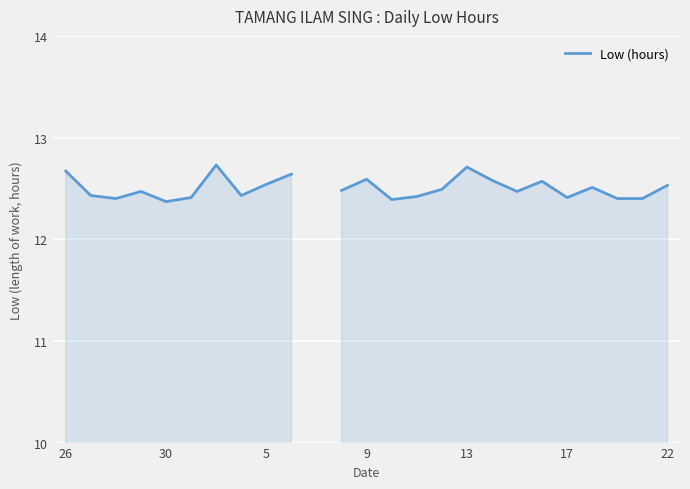

What is the minimum value shown in the chart?

12.4